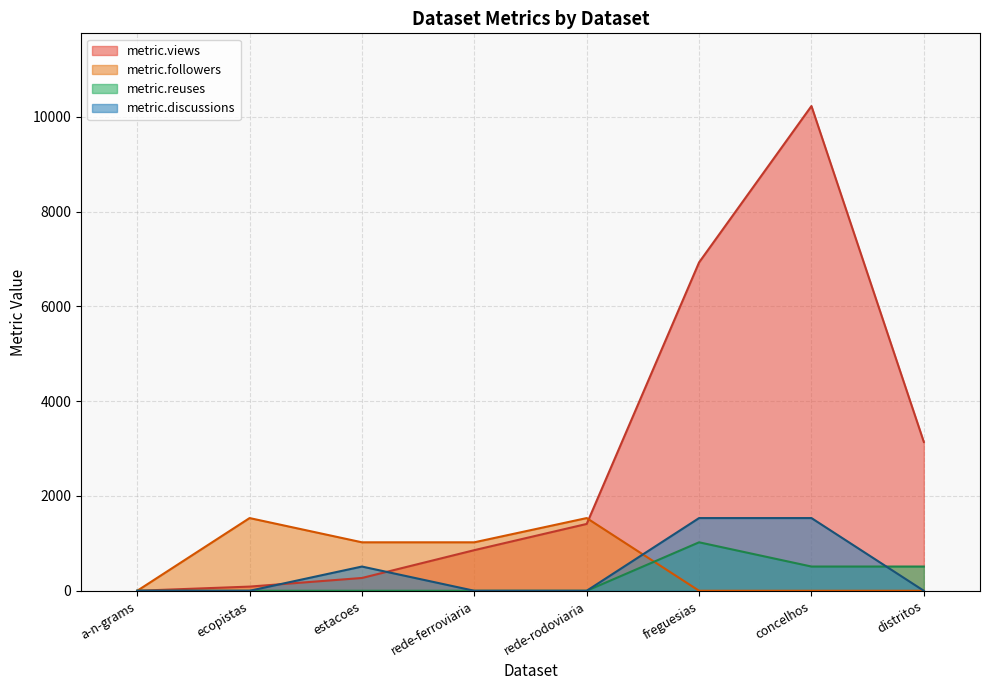

At which label is metric.discussions closest to 766?

estacoes